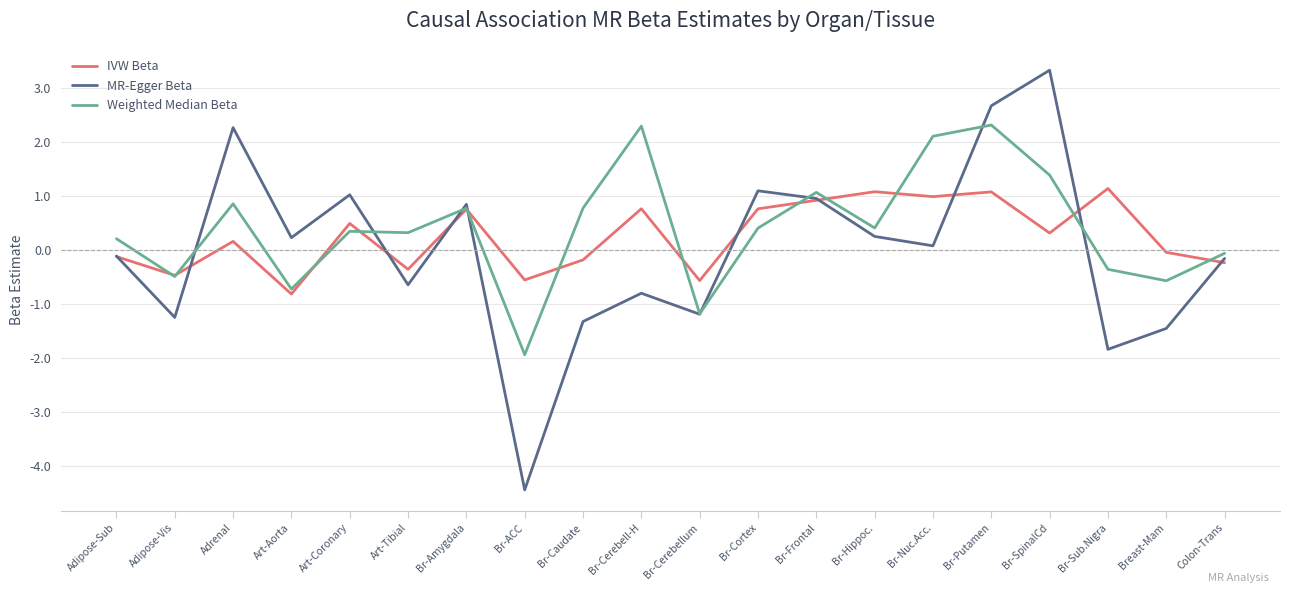

What is the difference between the maximum and minimum values in the IVW Beta series?

2.0